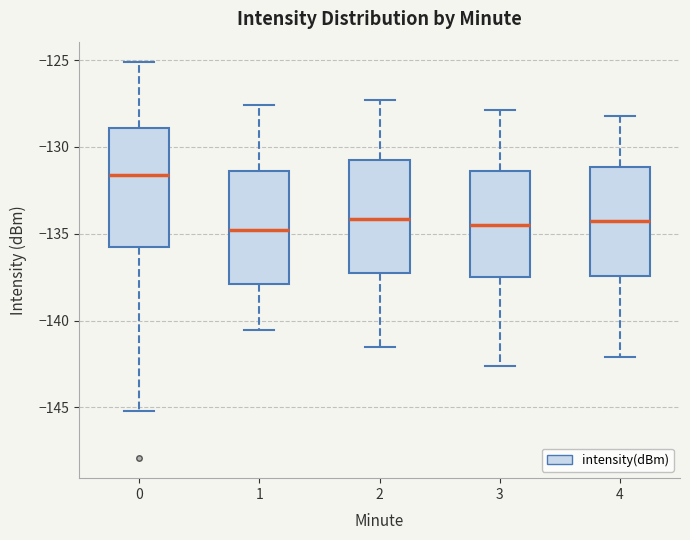

Where does the upper whisker of the box at x = 0 end on the y-axis? The values are not printed on the chart, so give them approximately, as read against the axis.

-125.0